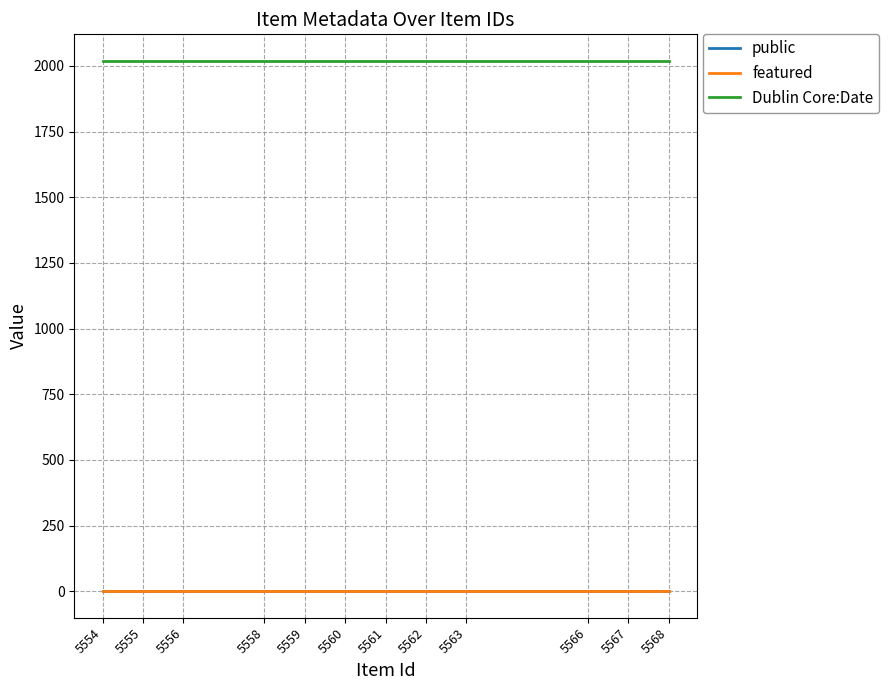

Is it true that public equals 1 at 5560?

True